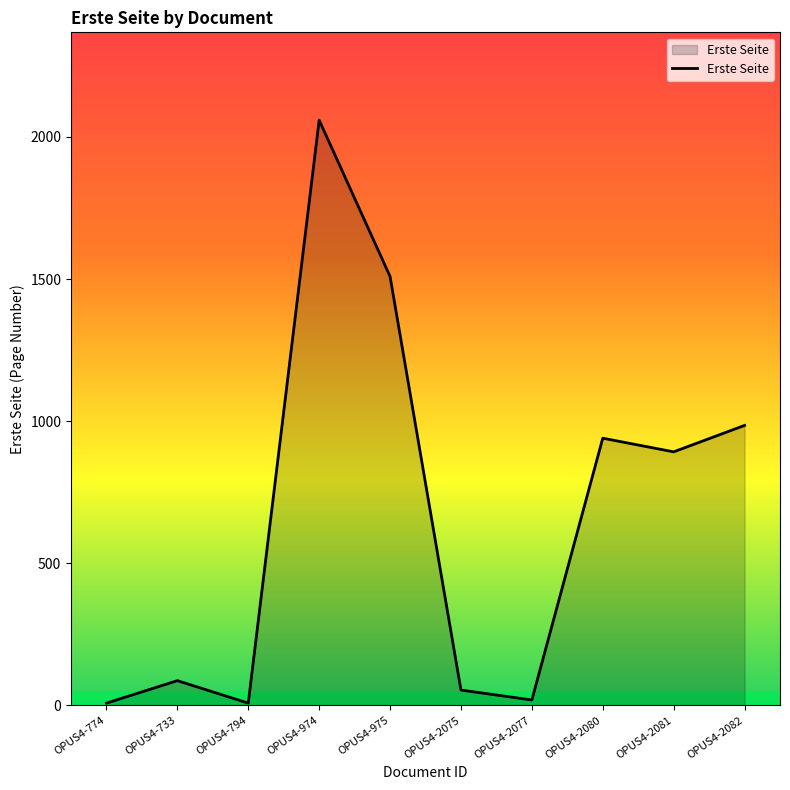

Where is the data nearest to the value 1033?

OPUS4-2082